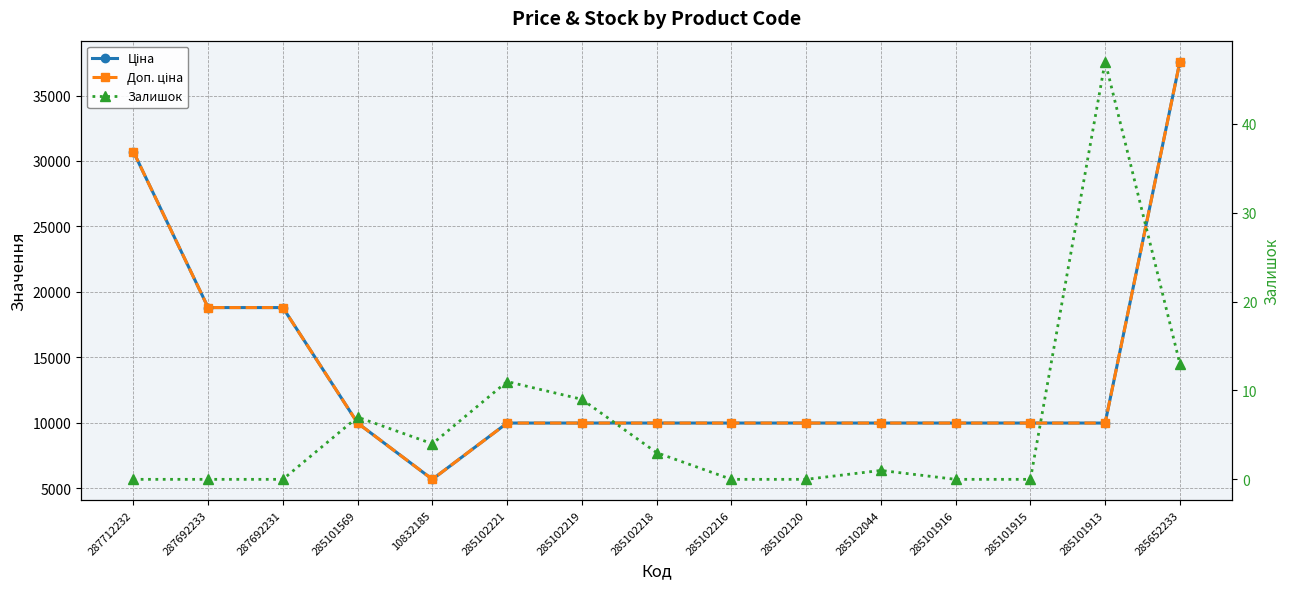

Which has a higher value, 287692231 or 285101913?

287692231